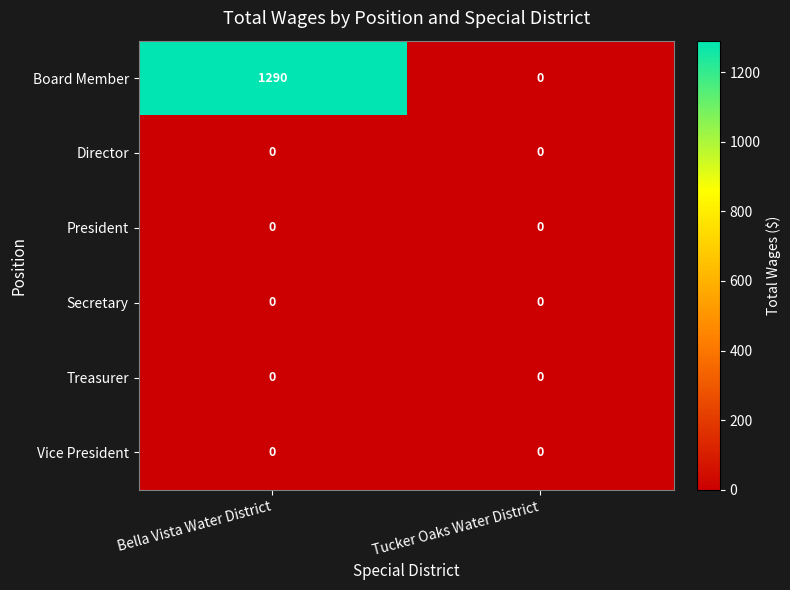

Which series changed the most between Bella Vista Water District and Tucker Oaks Water District?

Board Member